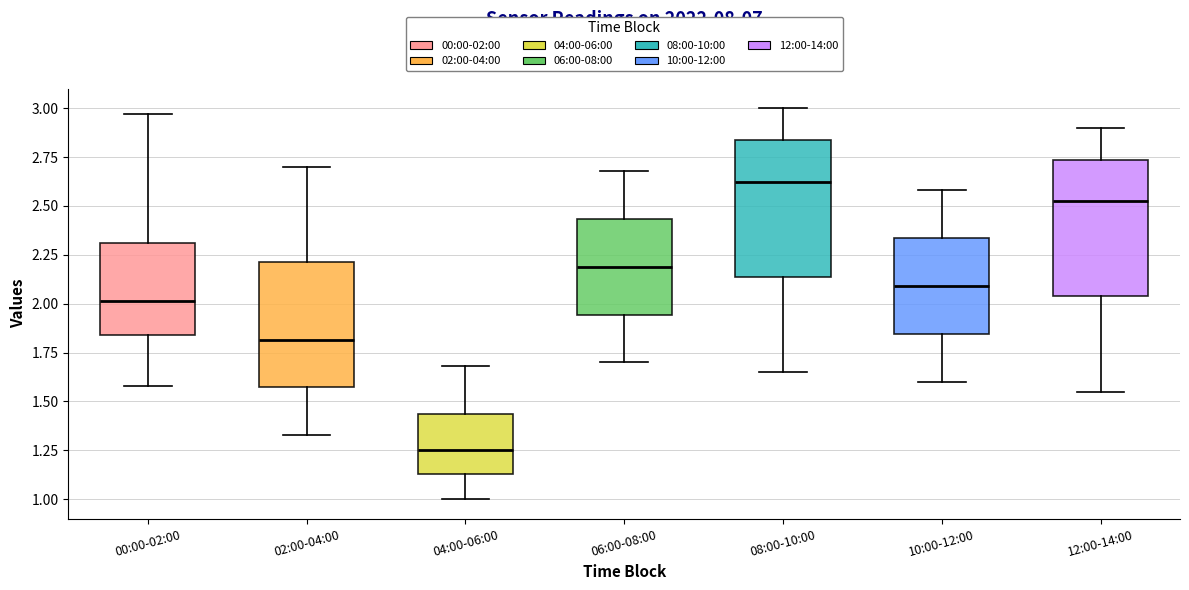

Reading left to right, read every box against the y-axis: the position of its median line, the range the box covers, and the ends of its whiskers. The values are not printed on the chart, so give them approximately, as read against the axis.

00:00-02:00: median 2.00, box 1.85 to 2.30, whiskers 1.60 to 2.95
02:00-04:00: median 1.80, box 1.55 to 2.20, whiskers 1.35 to 2.70
04:00-06:00: median 1.25, box 1.15 to 1.45, whiskers 1.00 to 1.70
06:00-08:00: median 2.20, box 1.95 to 2.45, whiskers 1.70 to 2.70
08:00-10:00: median 2.65, box 2.15 to 2.85, whiskers 1.65 to 3.00
10:00-12:00: median 2.10, box 1.85 to 2.35, whiskers 1.60 to 2.60
12:00-14:00: median 2.55, box 2.05 to 2.75, whiskers 1.55 to 2.90